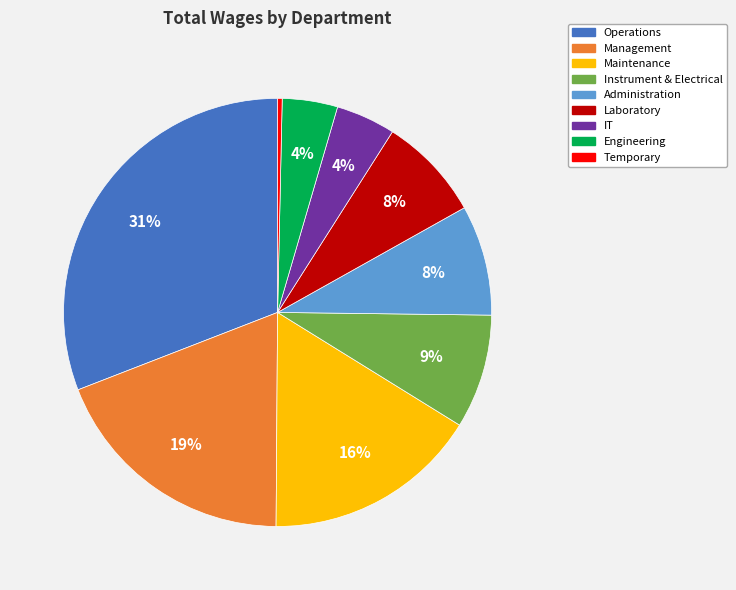

Between Temporary and Engineering, which is larger?

Engineering